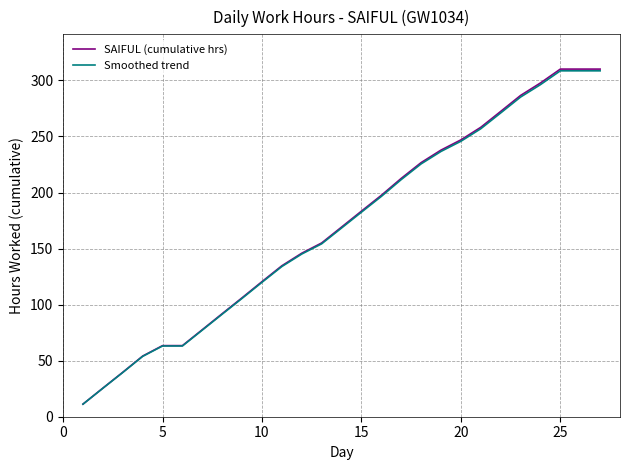

What is the maximum value for SAIFUL (cumulative hrs)?

310.1